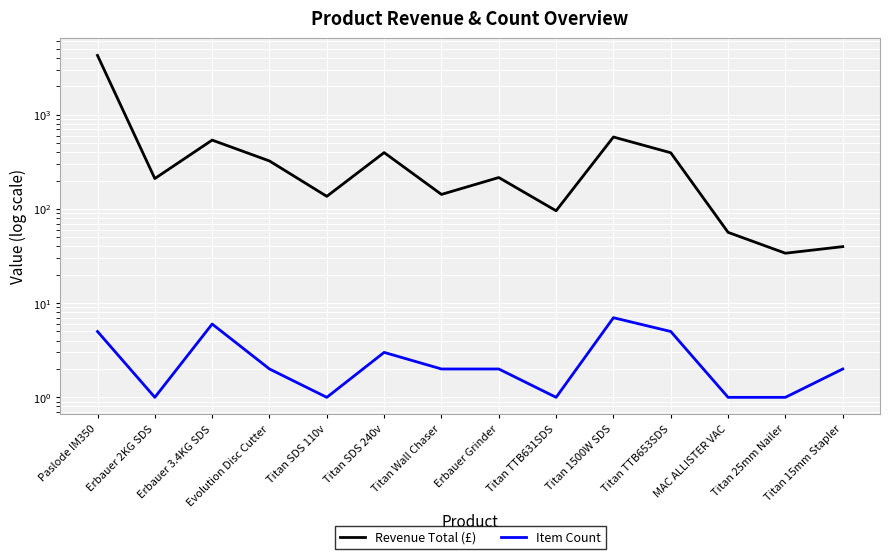

What is the total value across all series at Titan TTB653SDS?

399.6